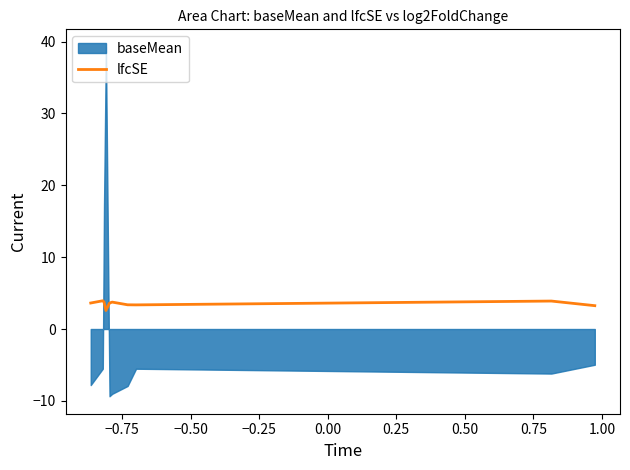

What is the lowest value of the lfcSE series?

2.6